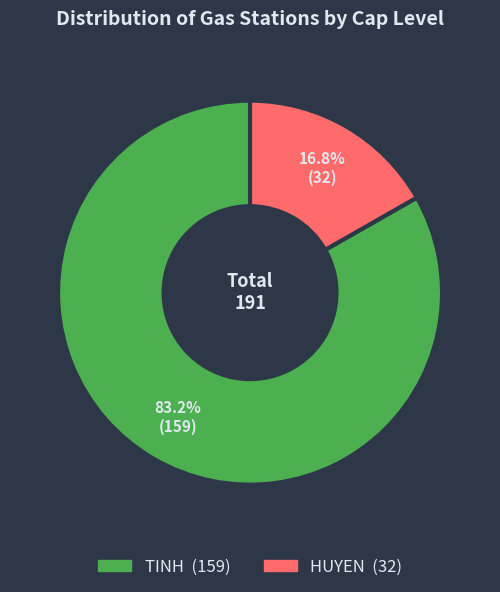

Approximately how many times larger is the value at HUYEN compared to TINH?

0.2